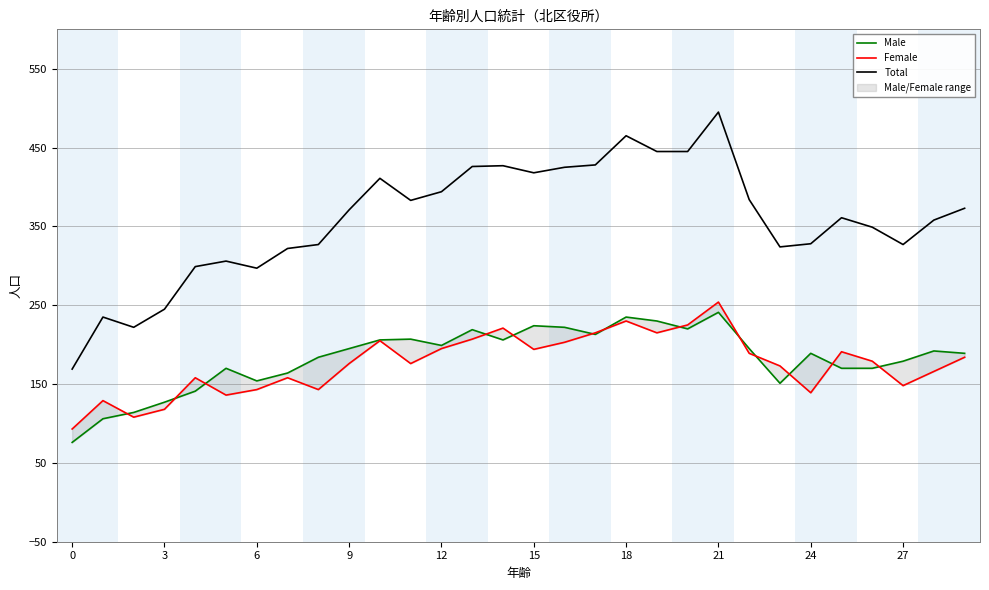

What value does the Male series have at 27?

179